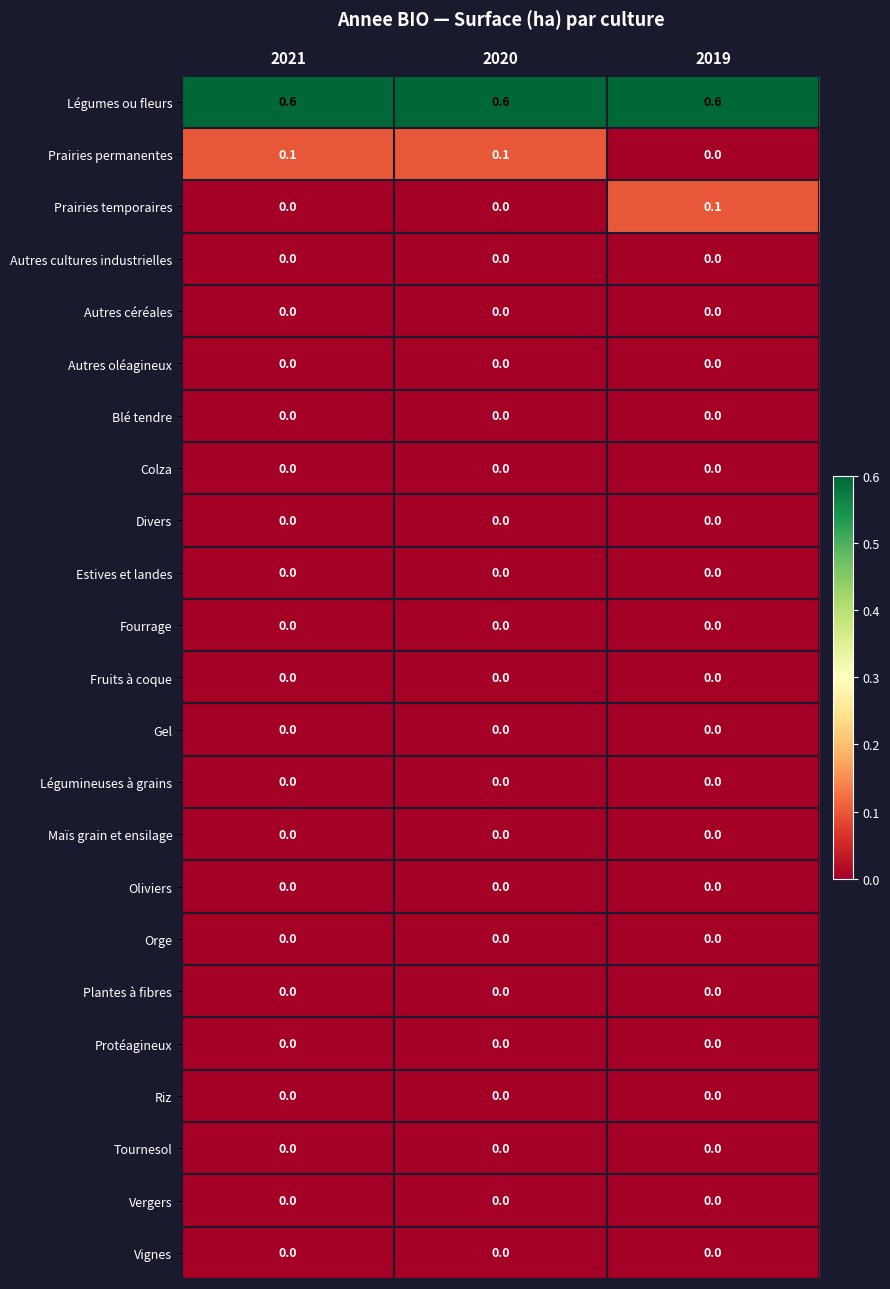

True or false: Blé tendre has a value of 0.0 at 2020.

True